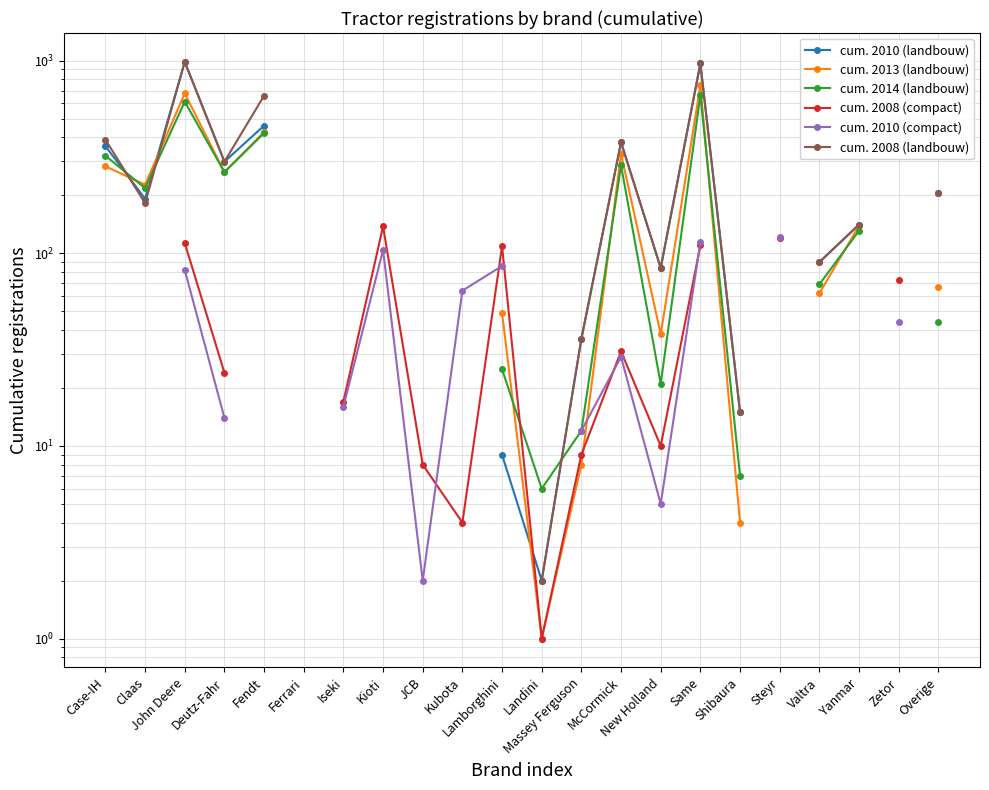

How many interior local valleys does the cum. 2010 (landbouw) series have?

4